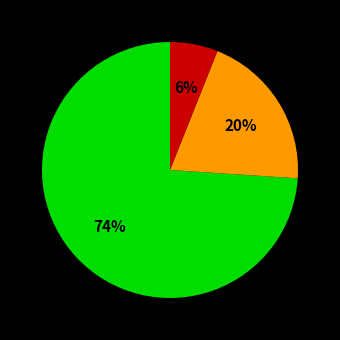

To the nearest percent, what is the difference between the largest and smallest slice percentages?

68%